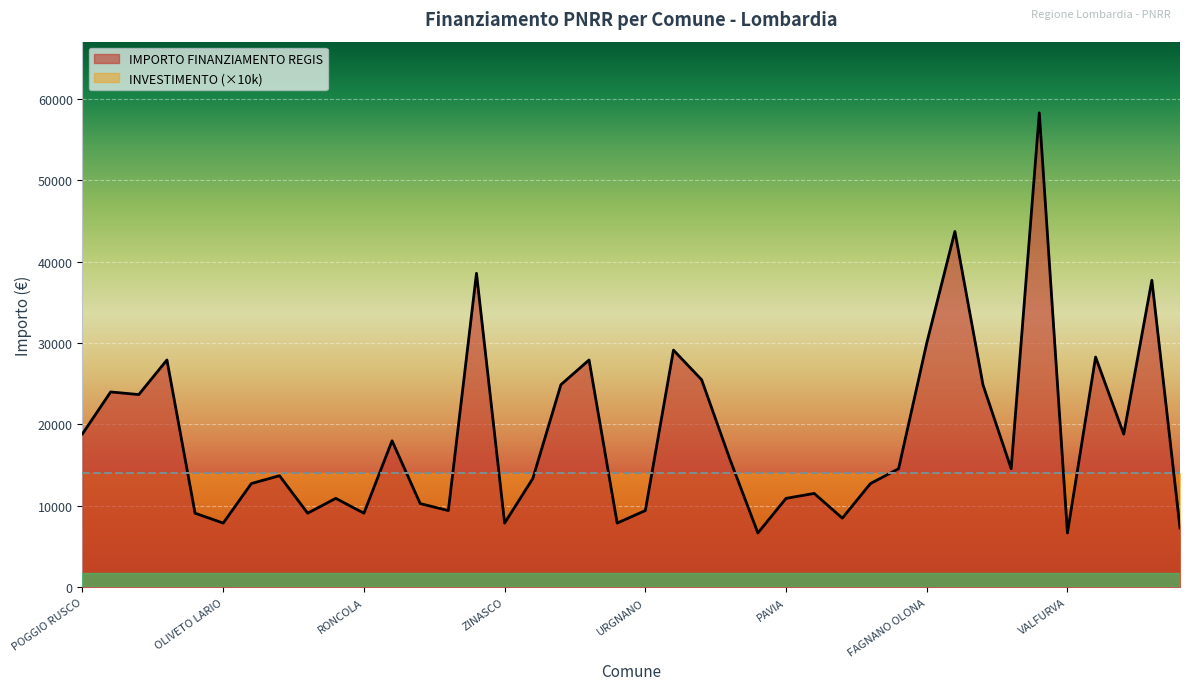

What is the minimum value shown in the chart?

6677